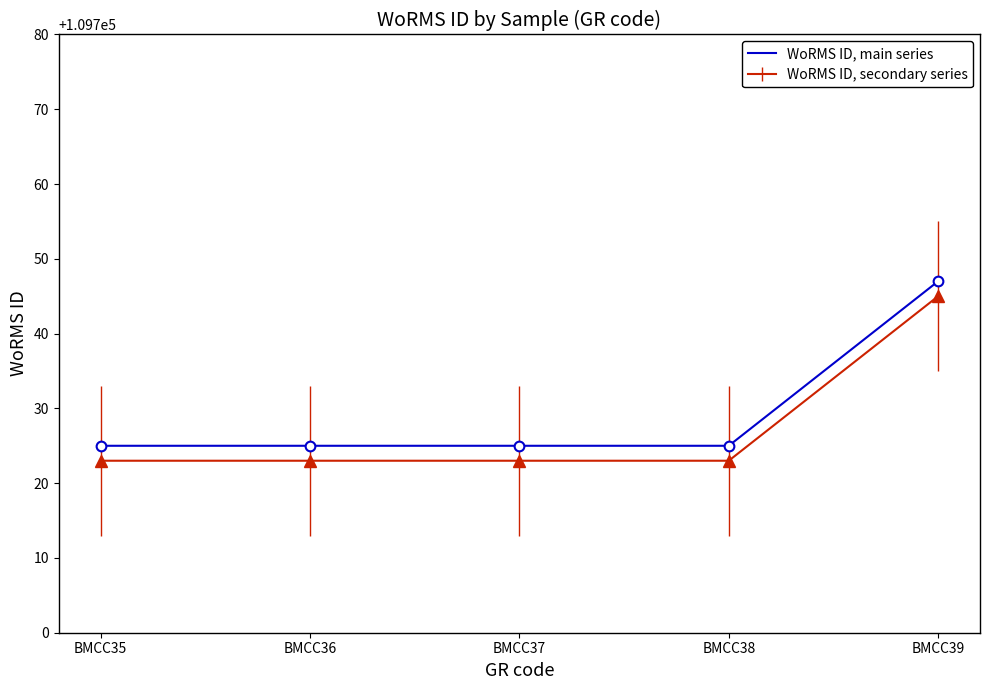

The WoRMS ID, secondary series series shows 109725 at BMCC37. True or false?

True